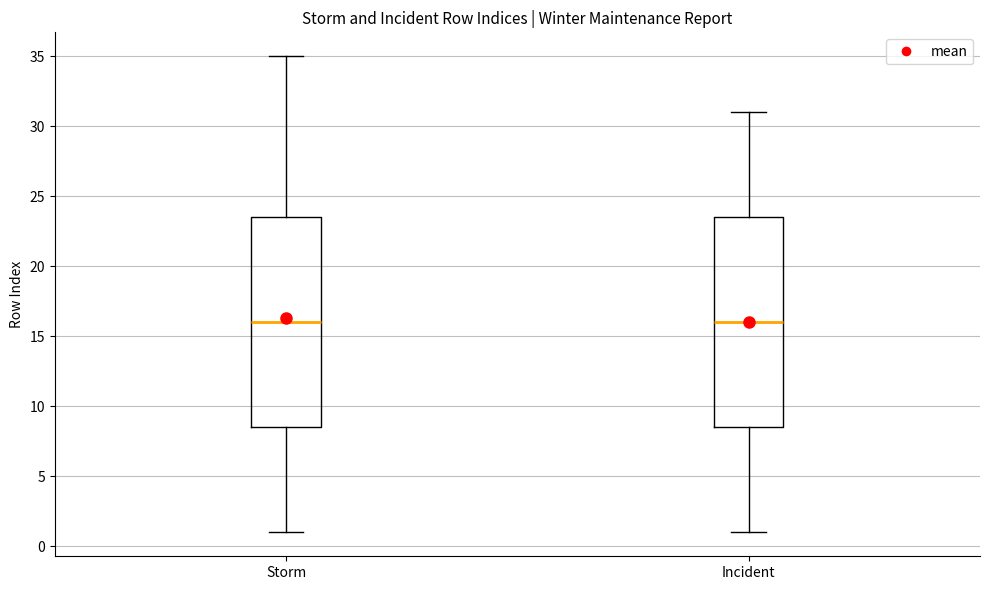

Reading left to right, read every box against the y-axis: the position of its median line, the range the box covers, and the ends of its whiskers. The values are not printed on the chart, so give them approximately, as read against the axis.

Storm: median 16.0, box 8.5 to 23.5, whiskers 1.0 to 35.0
Incident: median 16.0, box 8.5 to 23.5, whiskers 1.0 to 31.0